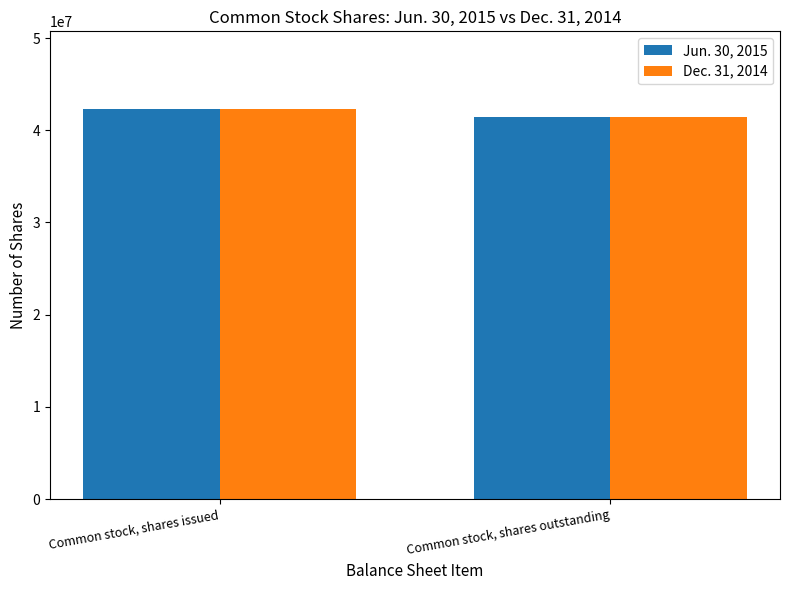

Read the Jun. 30, 2015 value at Common stock, shares issued, to the nearest 50.

42270450